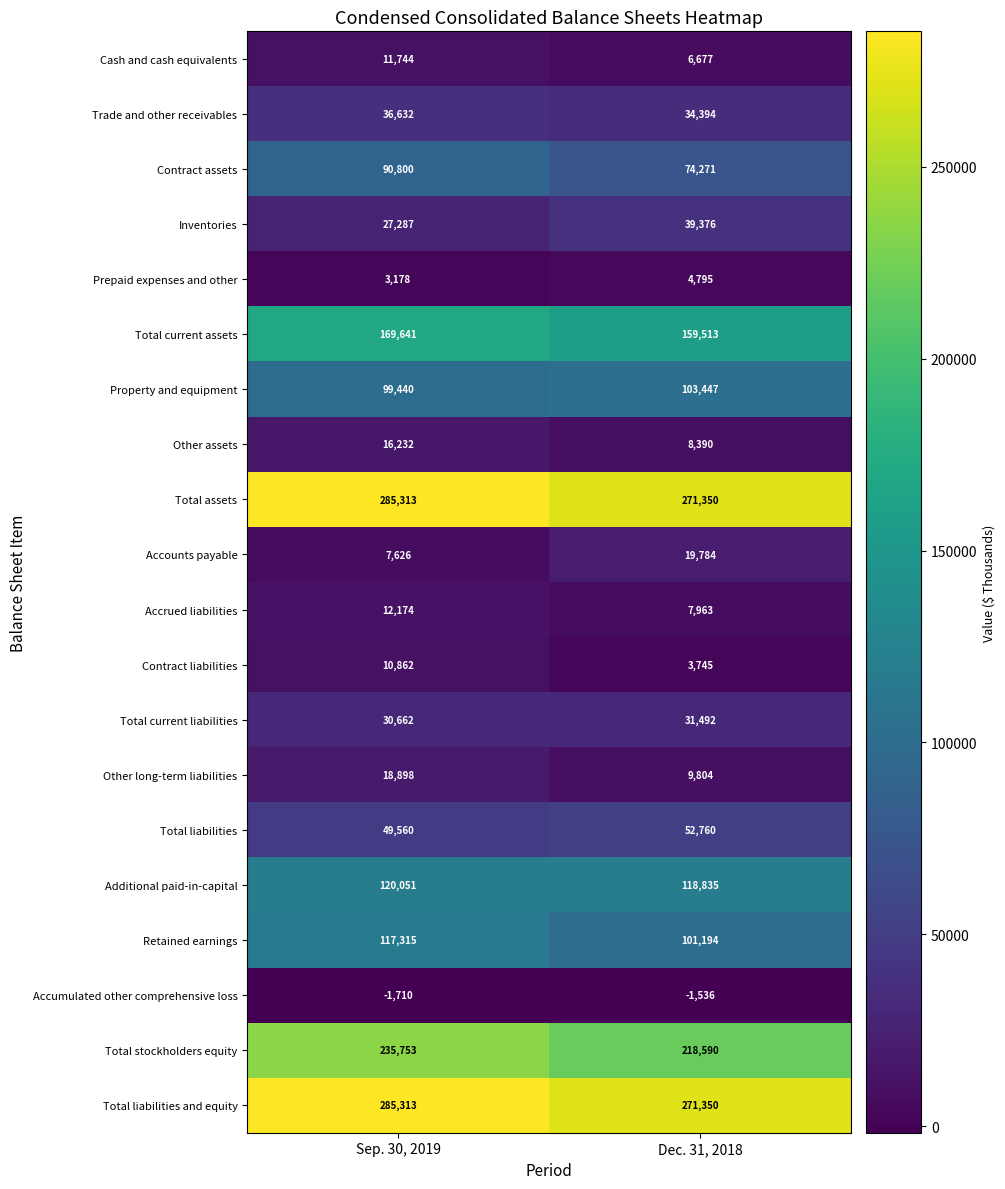

At how many categories does at least one series exceed 8164?

2